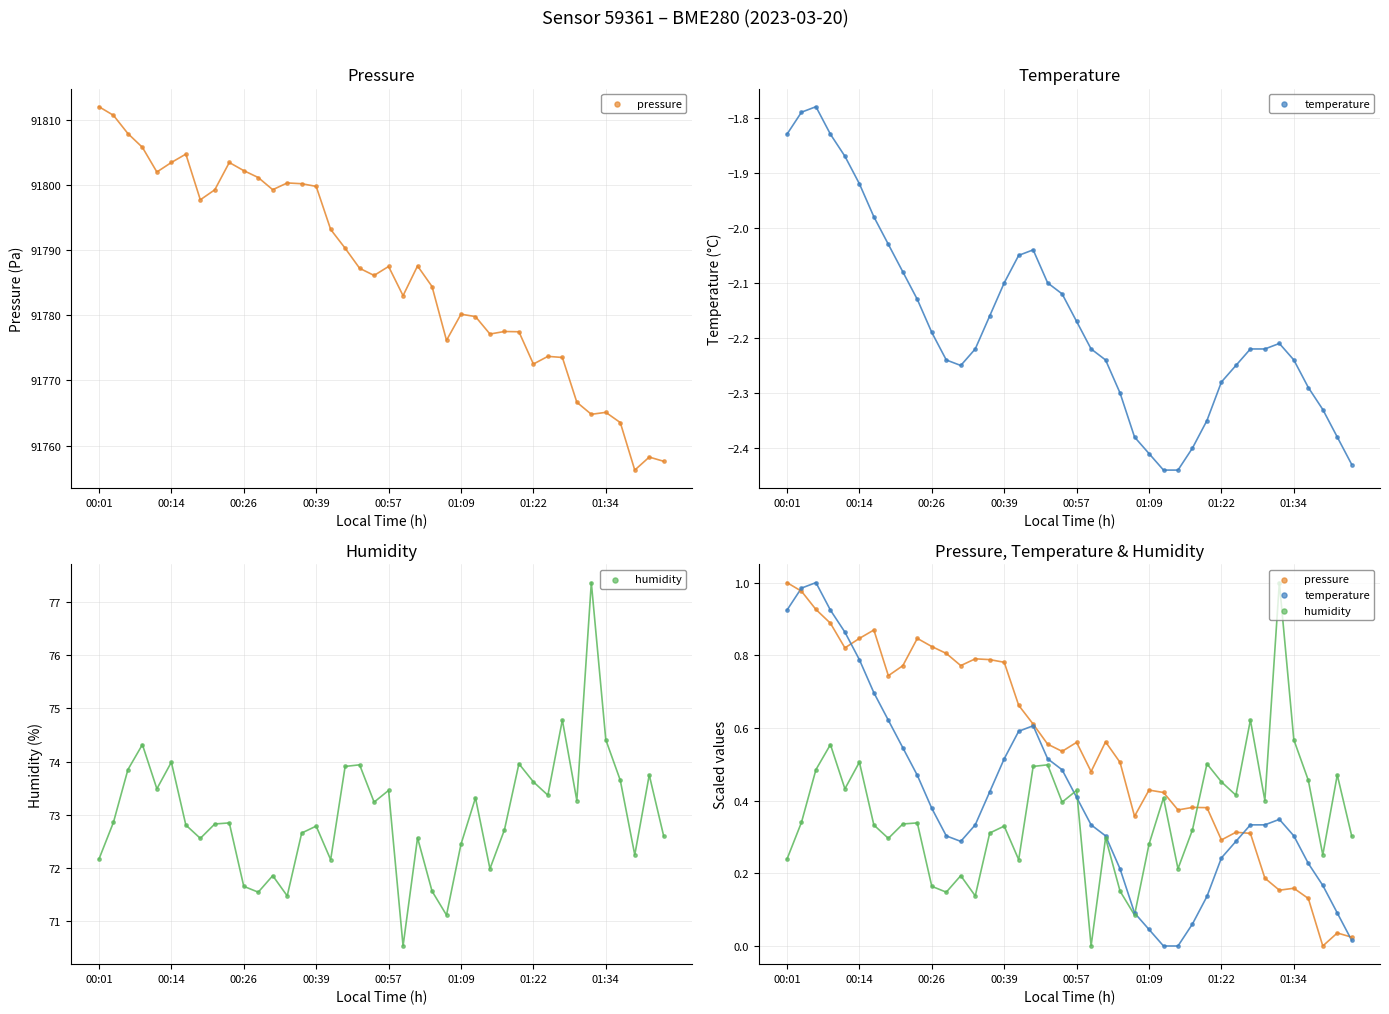

Which series reaches the maximum Y coordinate?

pressure